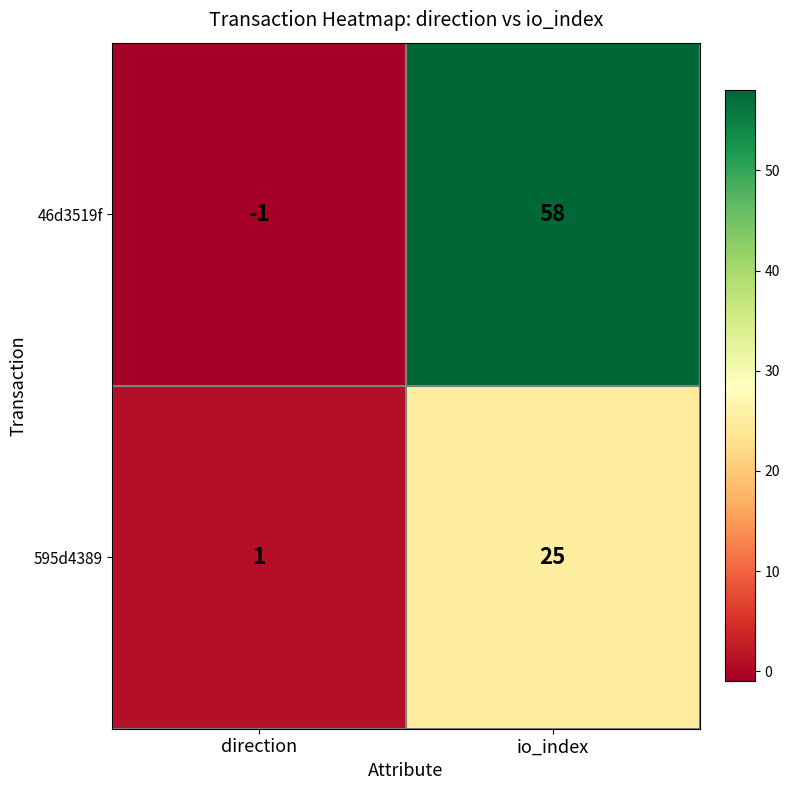

Reading right to left, what are all the values shown in this chart?

46d3519f: io_index=58	direction=-1
595d4389: io_index=25	direction=1